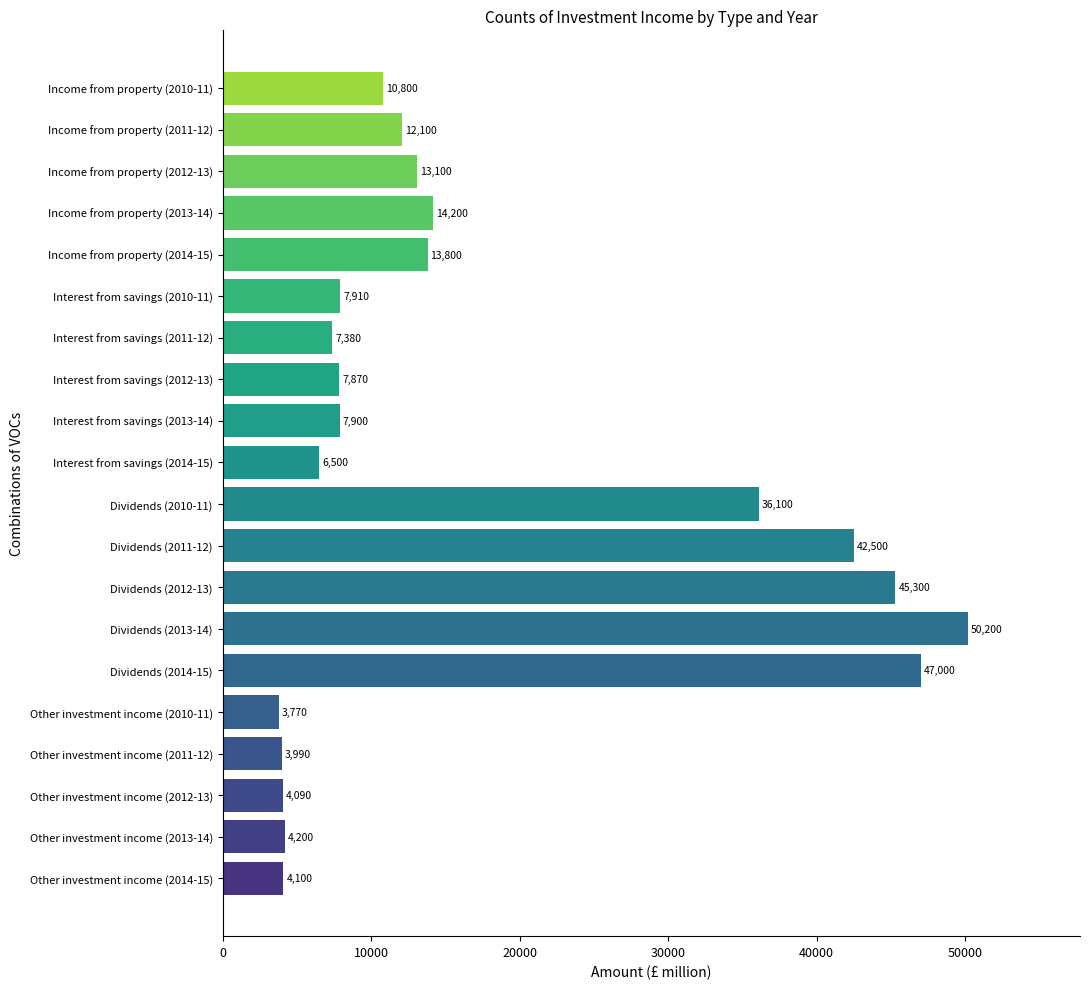

What is the minimum value shown in the chart?

3770